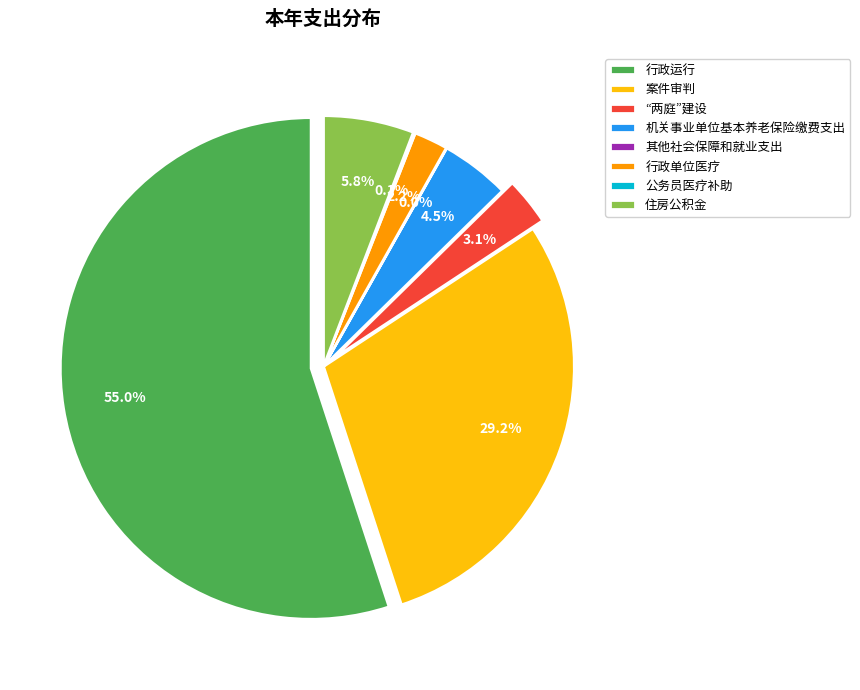

Is there any slice that represents more than half of the pie?

Yes